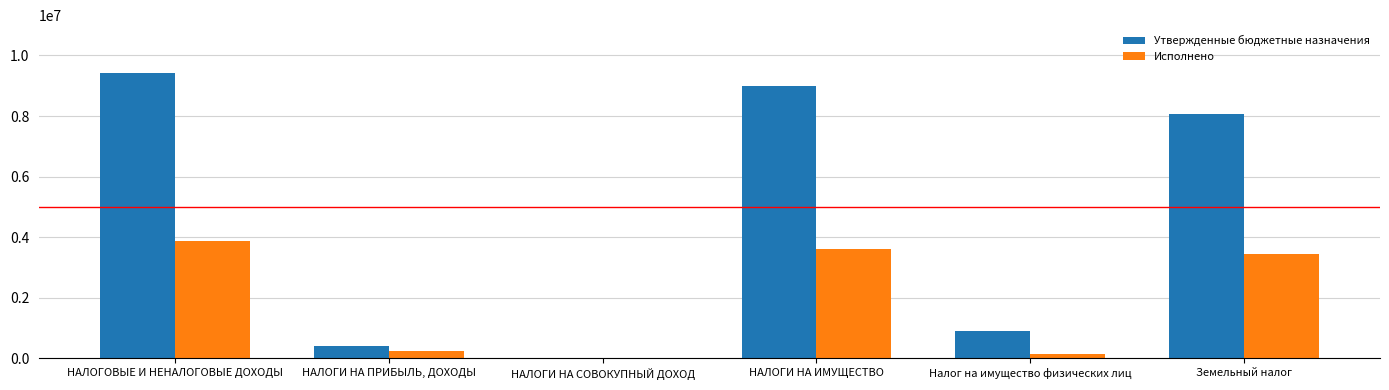

The Исполнено series shows 922987.7 at НАЛОГОВЫЕ И НЕНАЛОГОВЫЕ ДОХОДЫ. True or false?

False